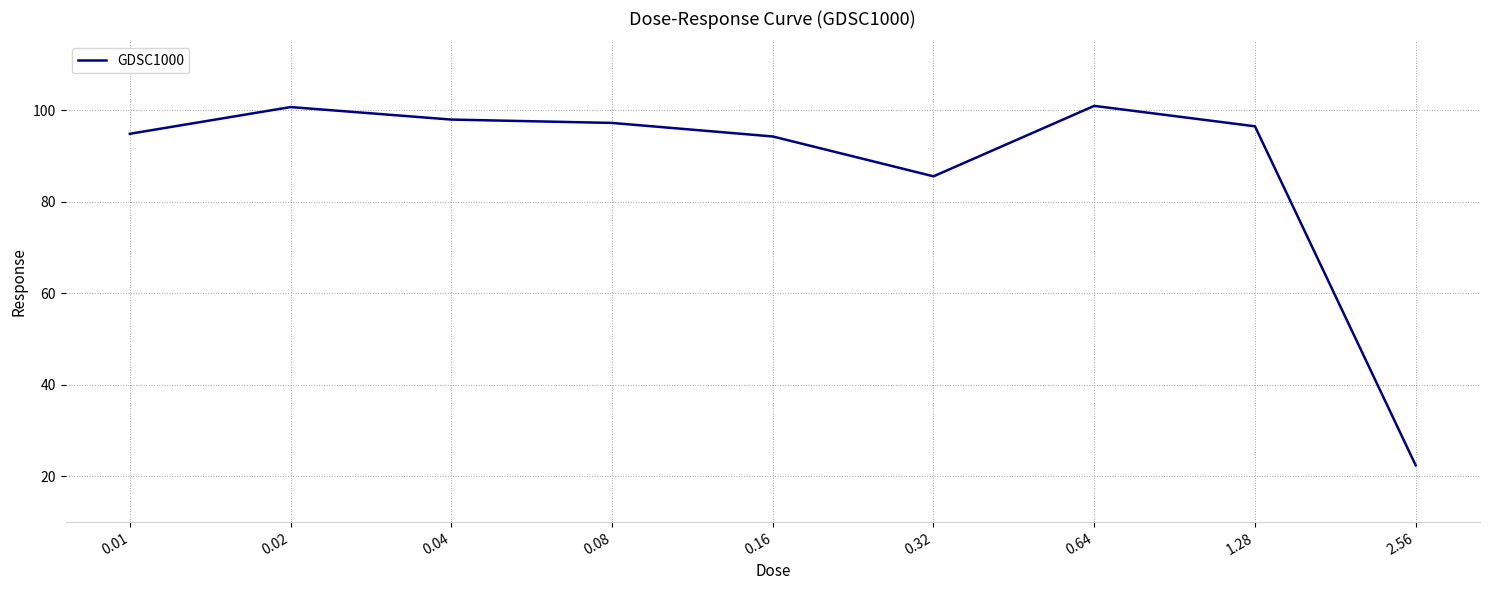

What is the sum of all values?

790.0